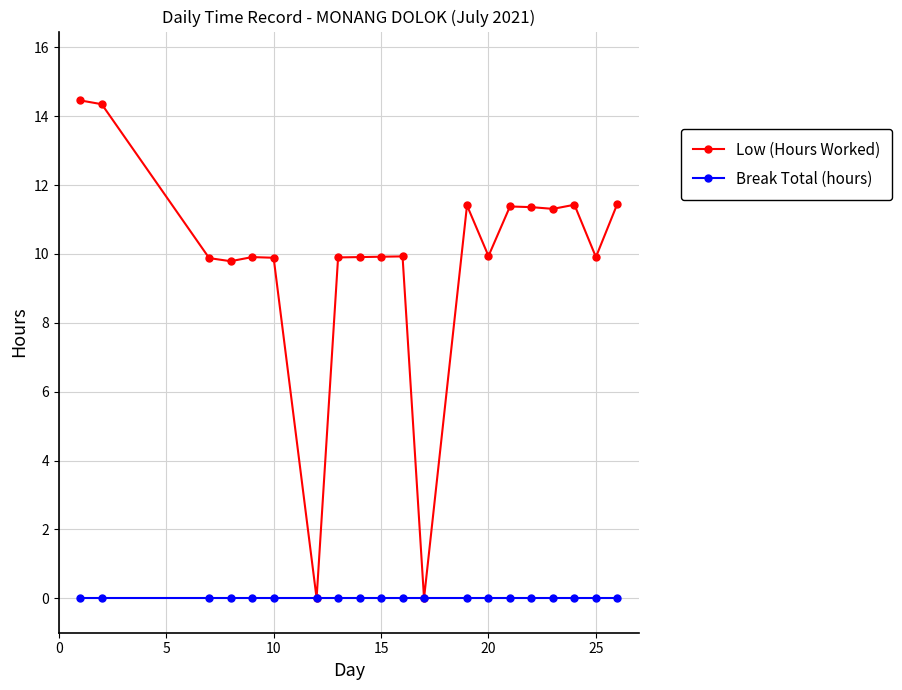

Which series has the widest spread of values?

Low (Hours Worked)